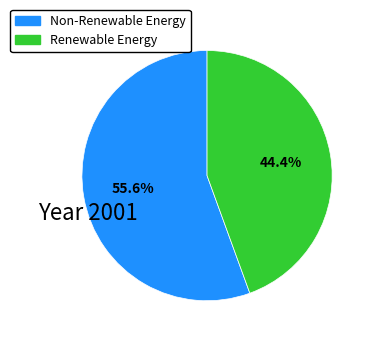

Does any single category account for the majority?

Yes